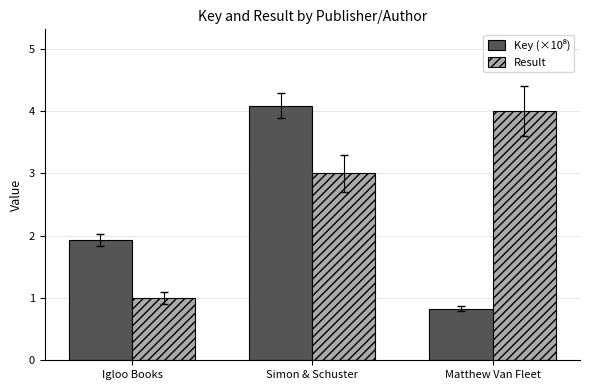

At which category is the sum across all series the highest?

Simon & Schuster